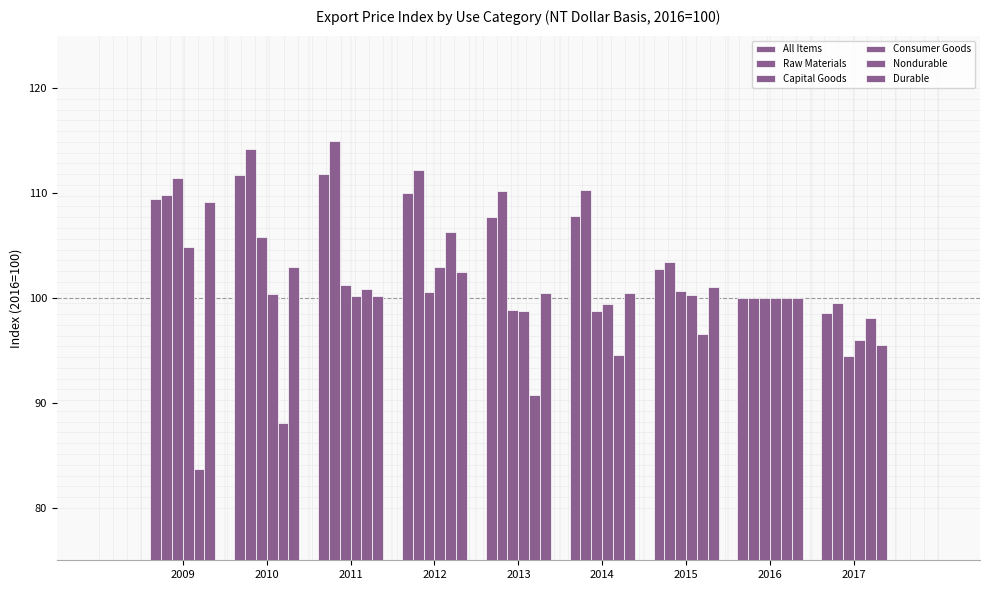

What is the sum of the Nondurable values at 2013 and 2016?

190.8